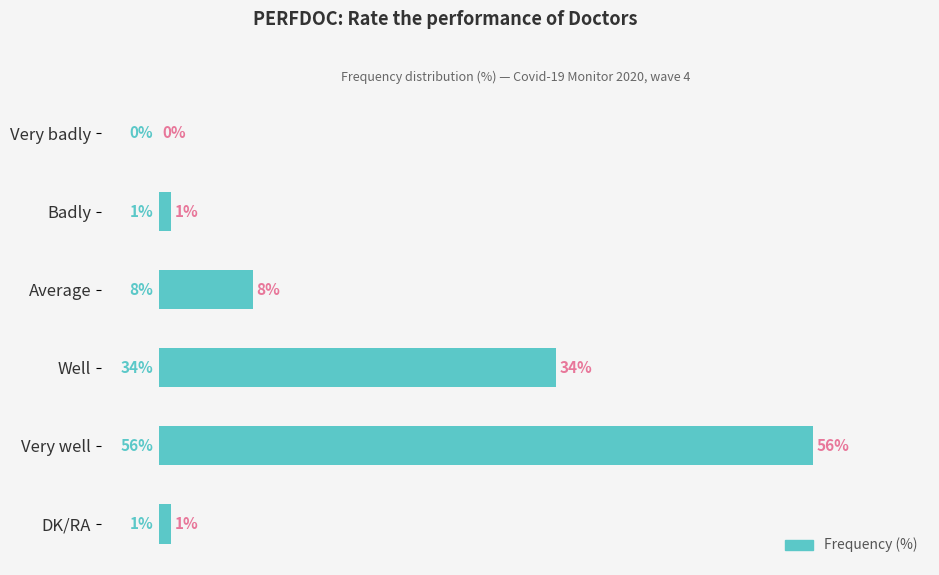

Which has a higher value, DK/RA or Very well?

Very well